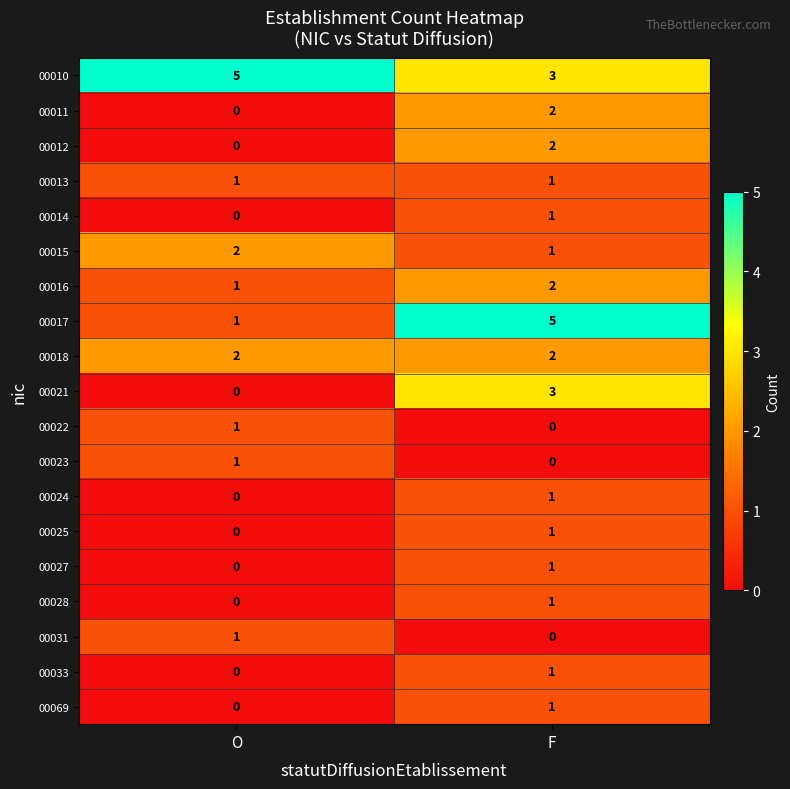

What is the difference between the highest and lowest values at F?

5